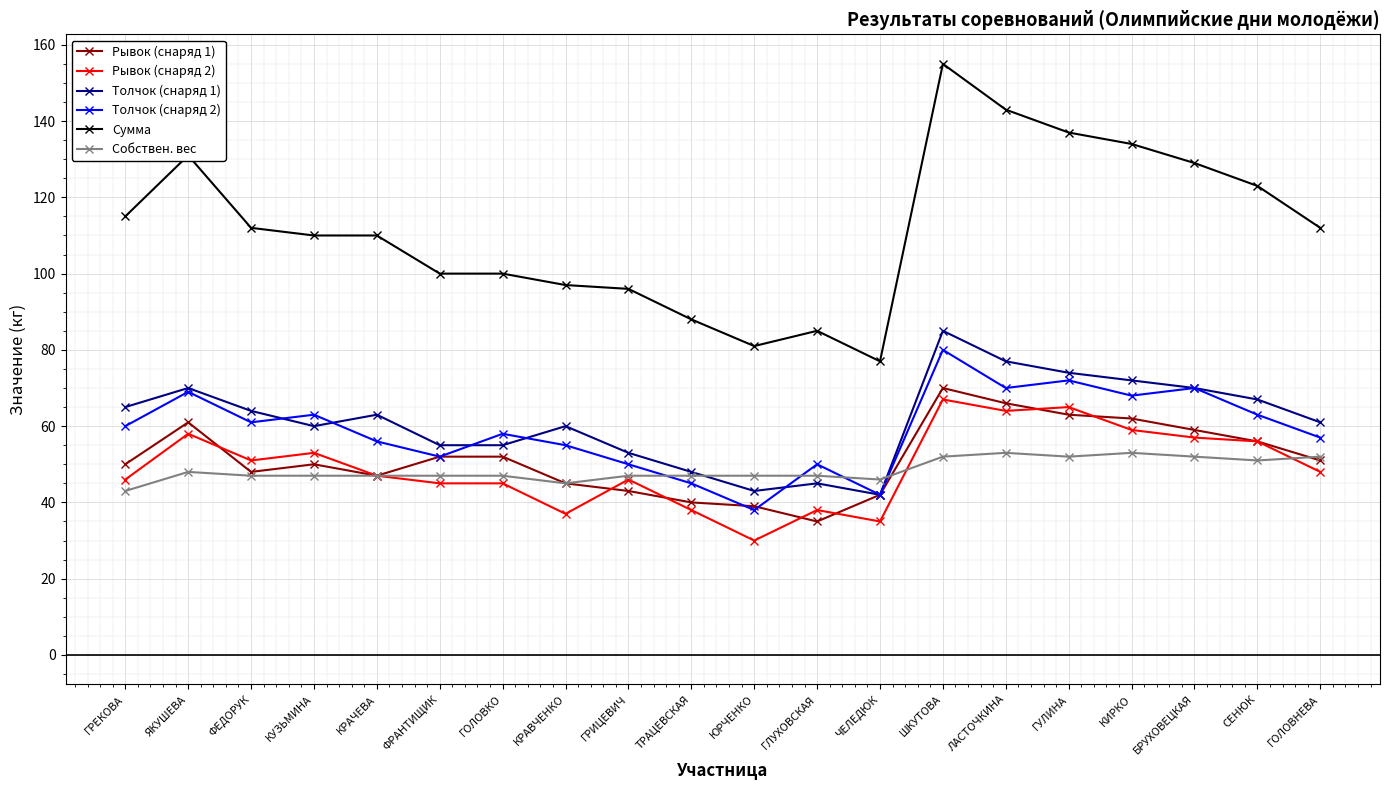

What is the difference between the second highest and minimum values in the Рывок (снаряд 2) series?

35